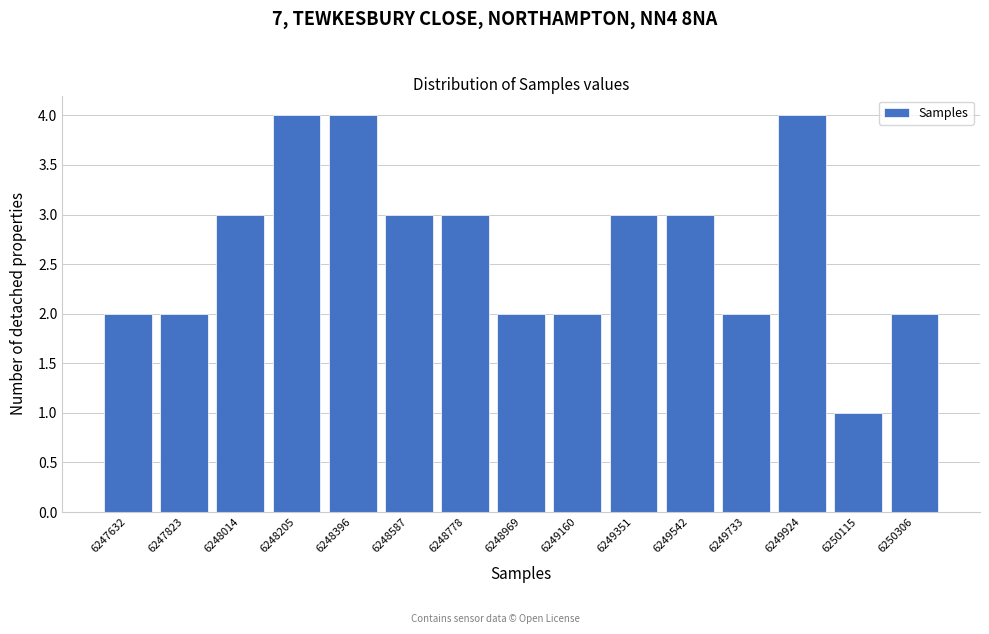

Reading left to right, list all the values displayed in this chart.

2	2	3	4	4	3	3	2	2	3	3	2	4	1	2